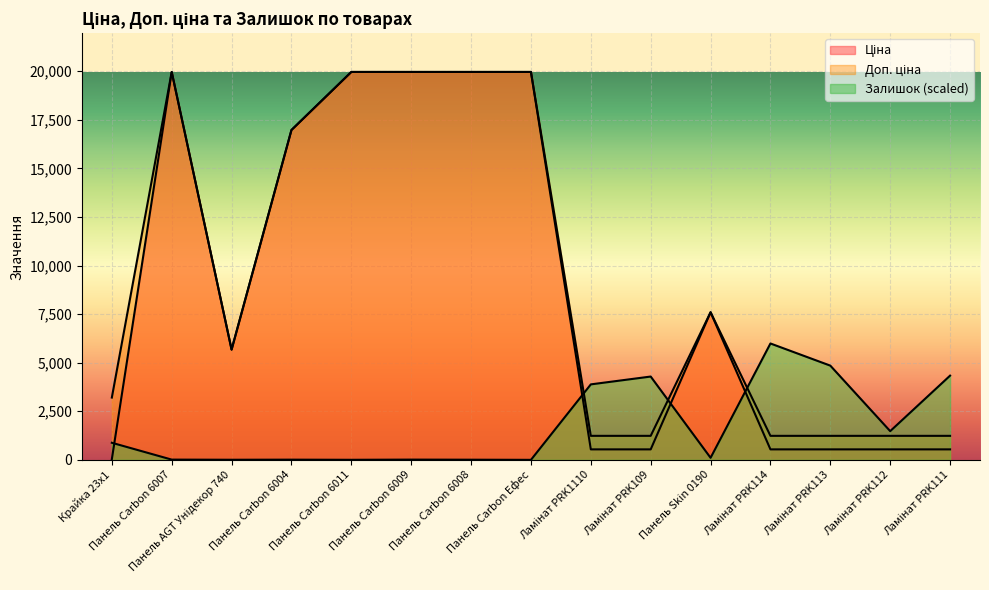

Which label corresponds to the smallest value in the chart?

Панель Carbon Ефес